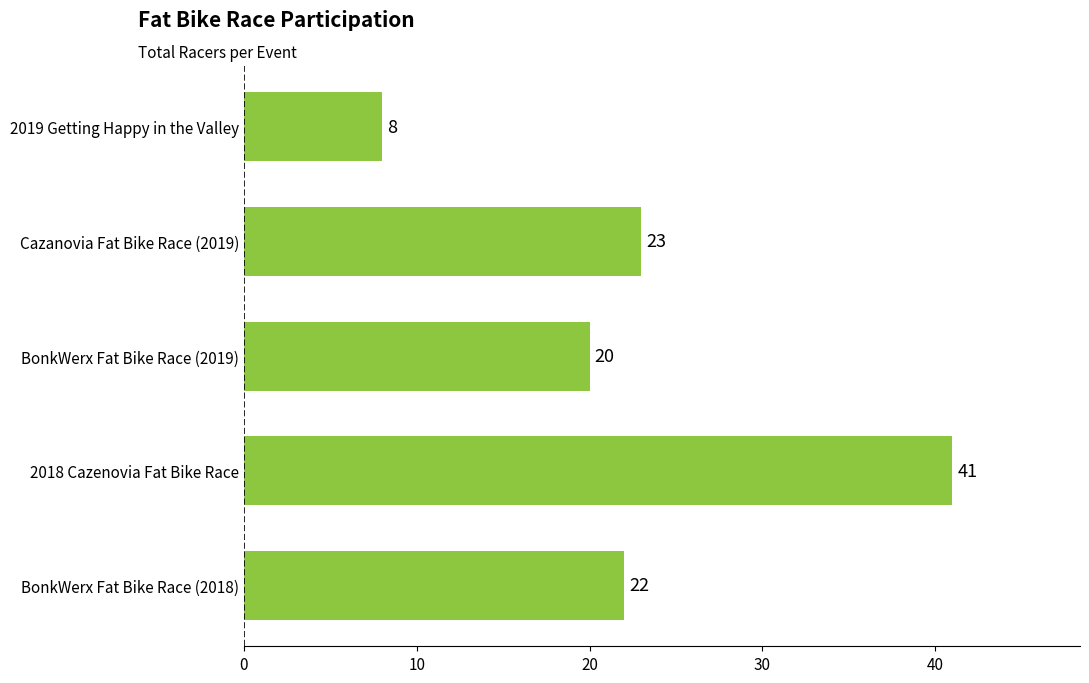

What is the sum of the values at 2018 Cazenovia Fat Bike Race and Cazanovia Fat Bike Race (2019)?

64